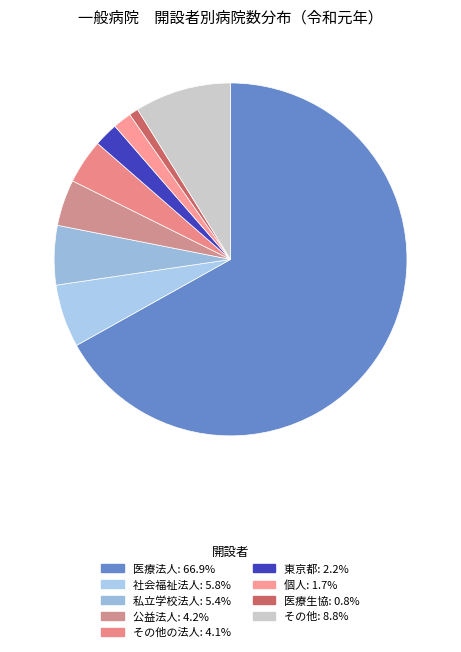

Count the number of slices in the pie.

9